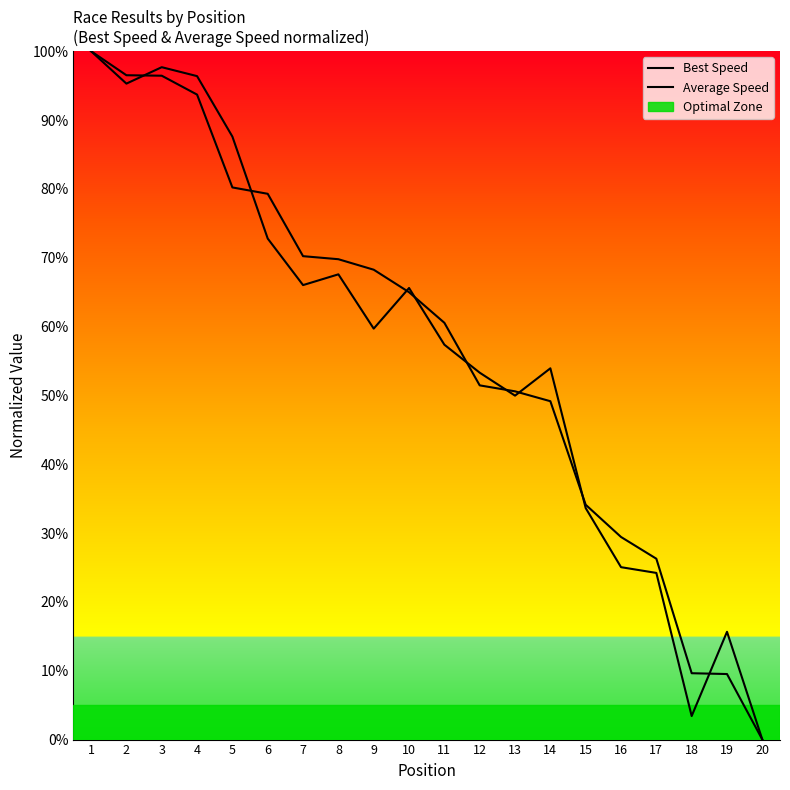

Which category has the highest value in the Best Speed series?

1